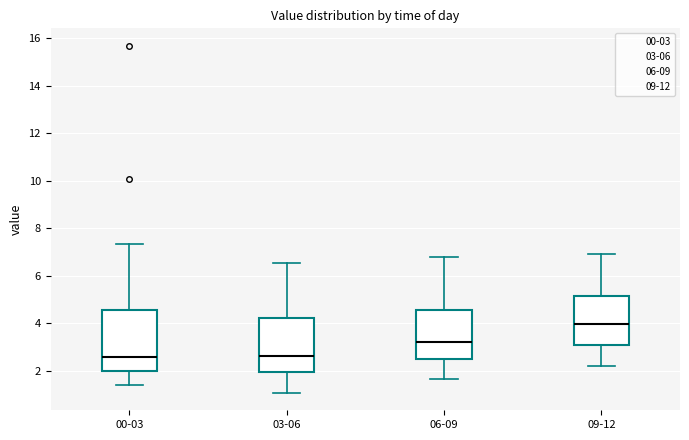

Comparing the boxes themselves (not the whiskers), which one is the tallest?

00-03